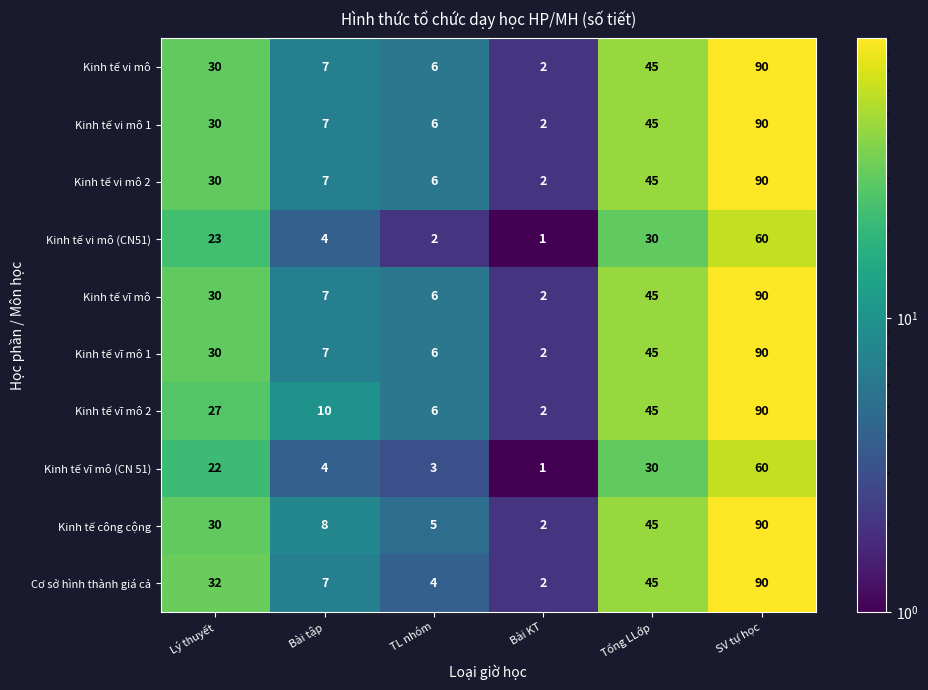

At how many categories does at least one series exceed 23?

3